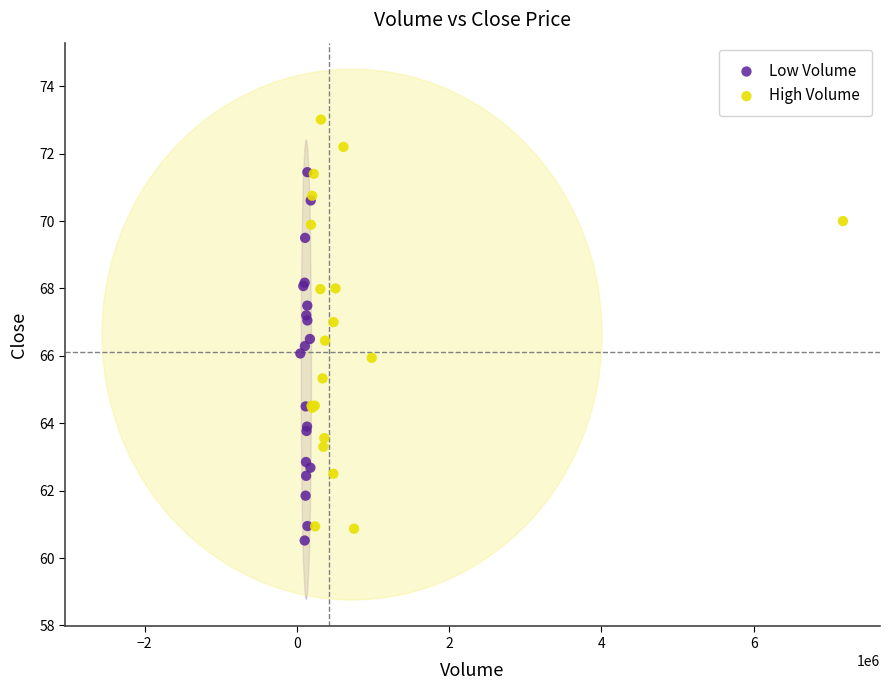

Which series reaches the maximum Y coordinate?

High Volume